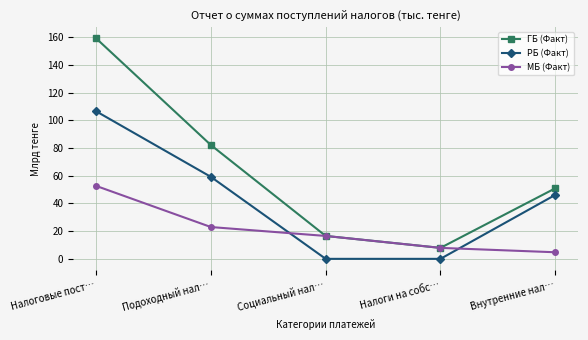

Reading left to right, extract all data points from this chart.

ГБ (Факт): Налоговые пост…=159.1	Подоходный нал…=82.1	Социальный нал…=16.5	Налоги на собс…=7.9	Внутренние нал…=50.9
РБ (Факт): Налоговые пост…=106.5	Подоходный нал…=59.1	Социальный нал…=0.0	Налоги на собс…=0.0	Внутренние нал…=46.1
МБ (Факт): Налоговые пост…=52.6	Подоходный нал…=22.9	Социальный нал…=16.5	Налоги на собс…=7.9	Внутренние нал…=4.8